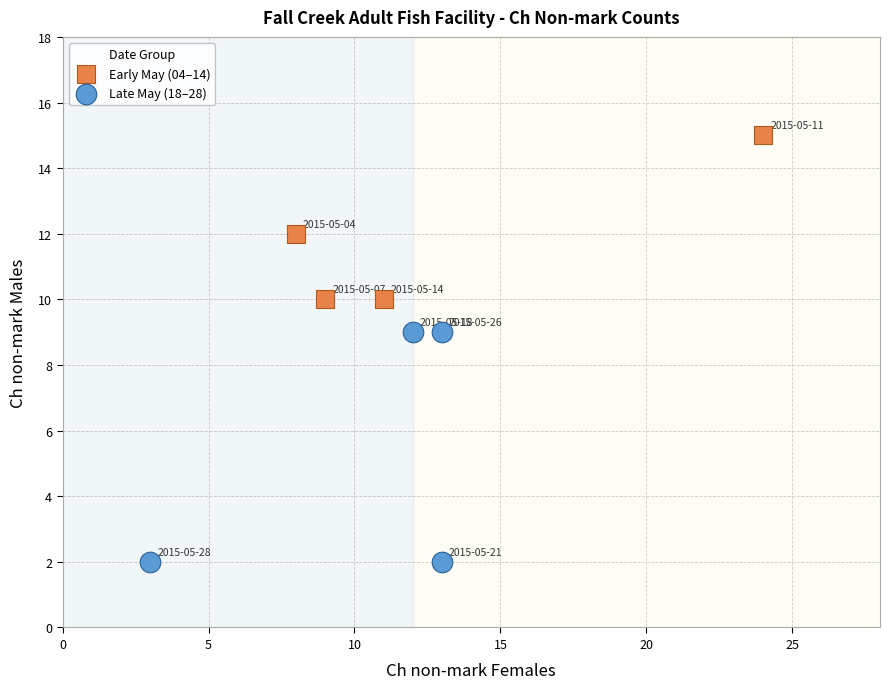

Which series has the widest spread of Y values?

Late May (18–28)